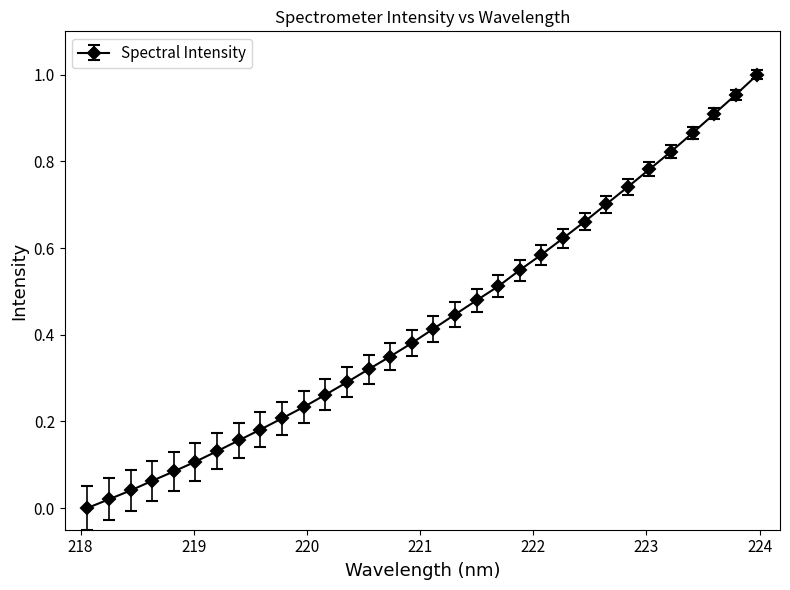

True or false: the data has more than 2 interior local peaks.

False